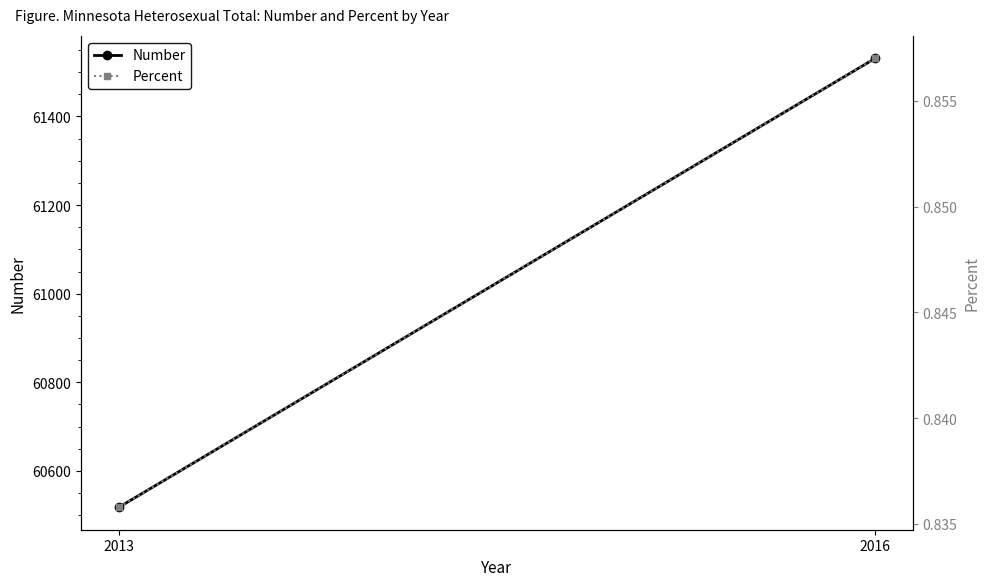

What is the smallest value displayed?

0.8